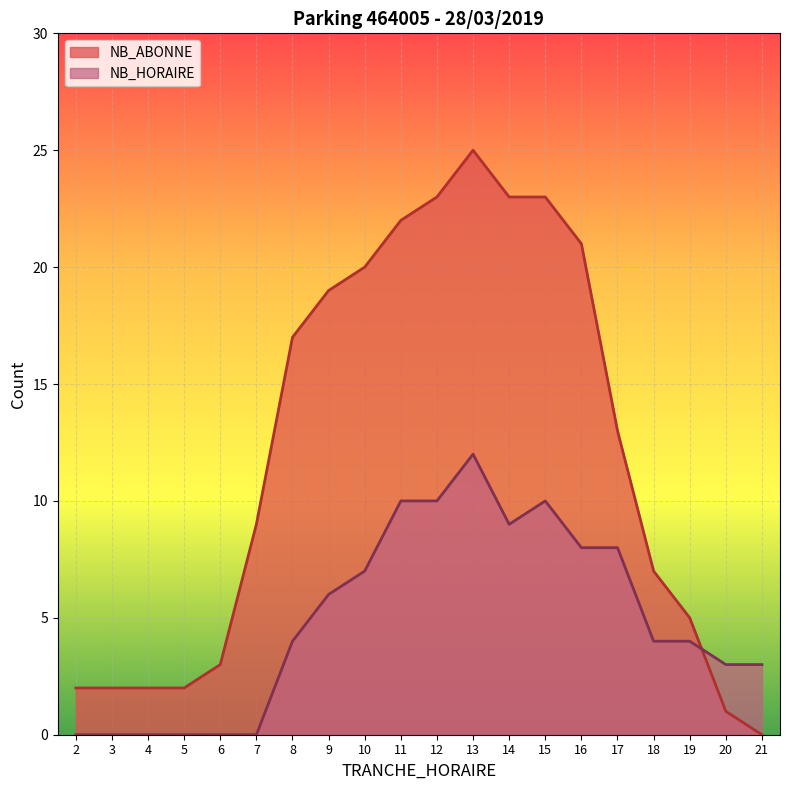

How many data points in NB_HORAIRE are less than 4?

8